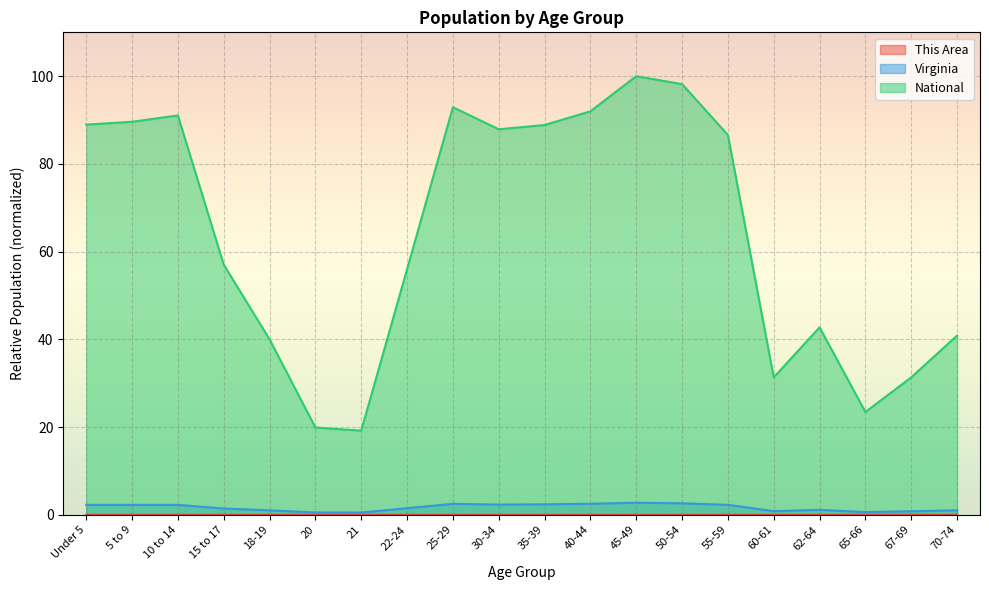

Does the chart display data point markers on the line(s)?

No